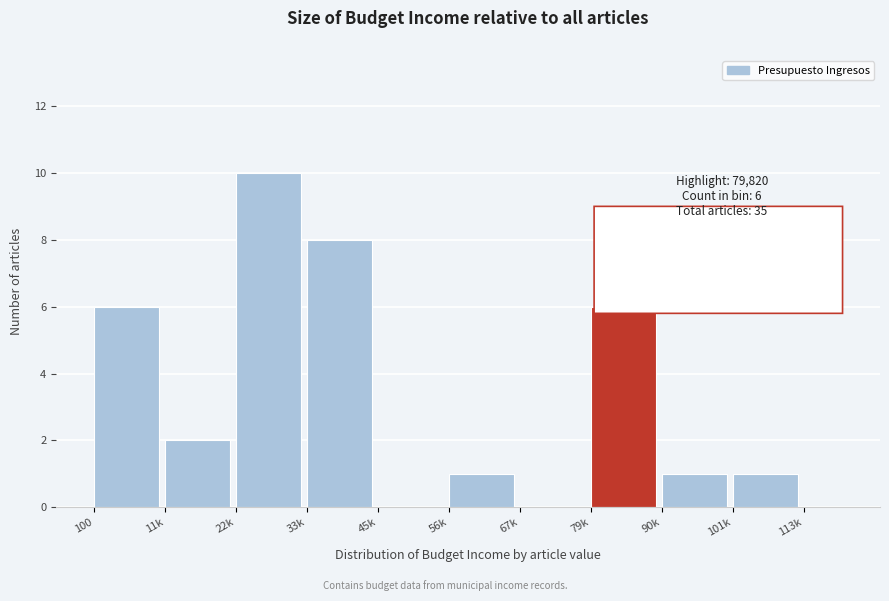

Reading left to right, what are all the values shown in this chart?

100=6	11k=2	22k=10	33k=8	45k=0	56k=1	67k=0	79k=6	90k=1	101k=1